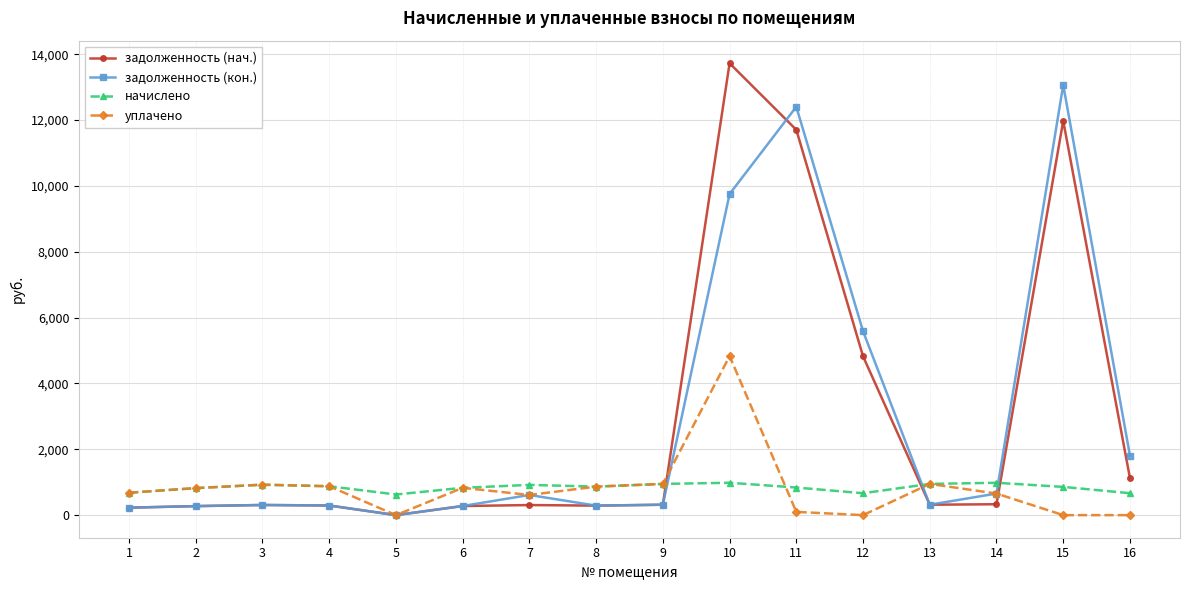

True or false: начислено and задолженность (кон.) cross at least once.

True